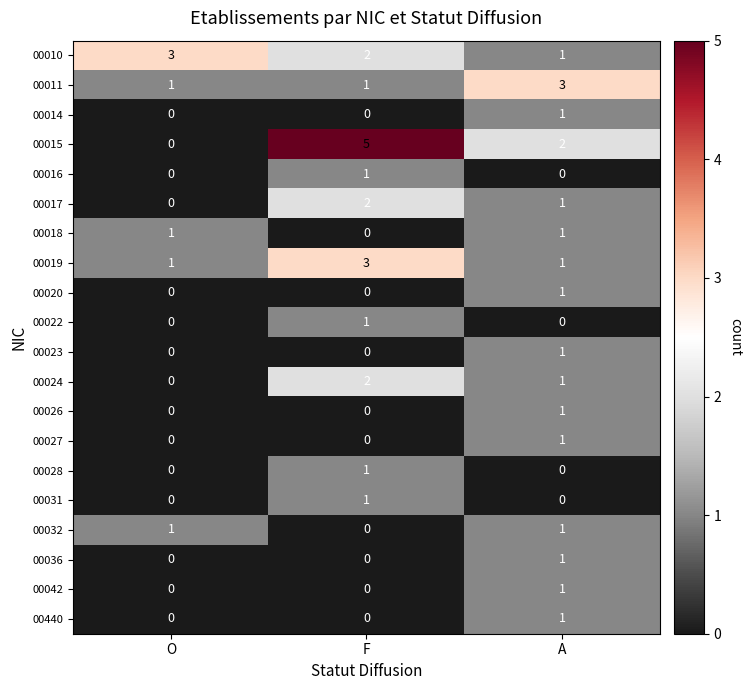

At how many categories does at least one series exceed 1?

3